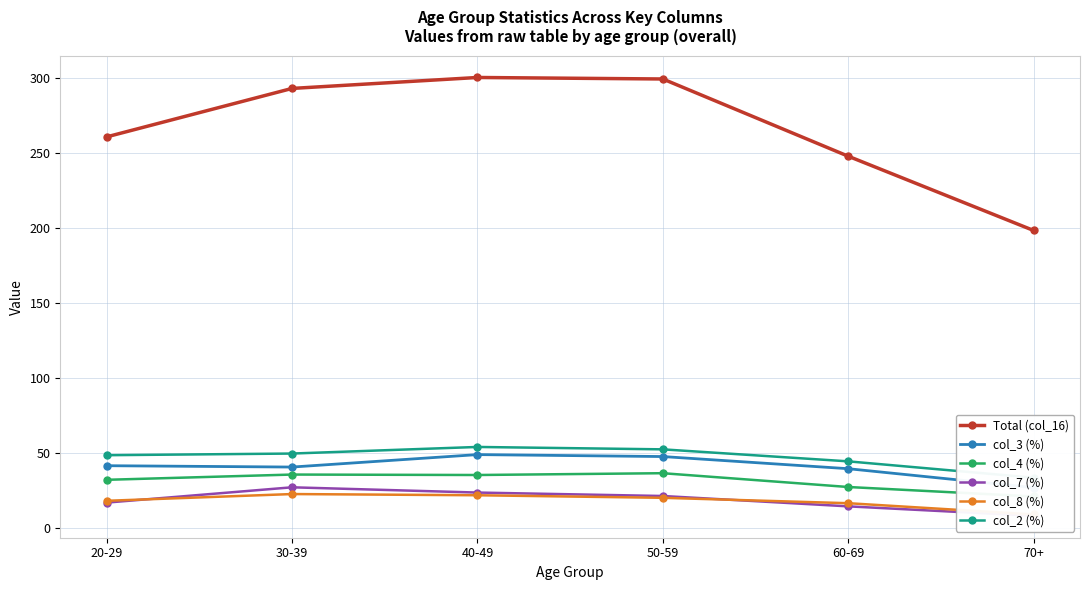

At how many categories does at least one series exceed 161?

6